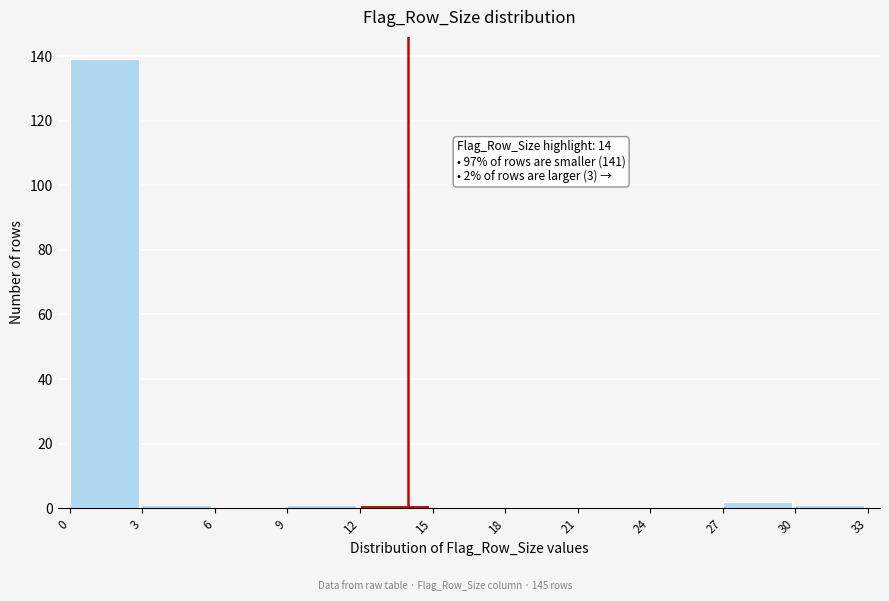

Which range on the x-axis has the tallest bar?

0 to 3